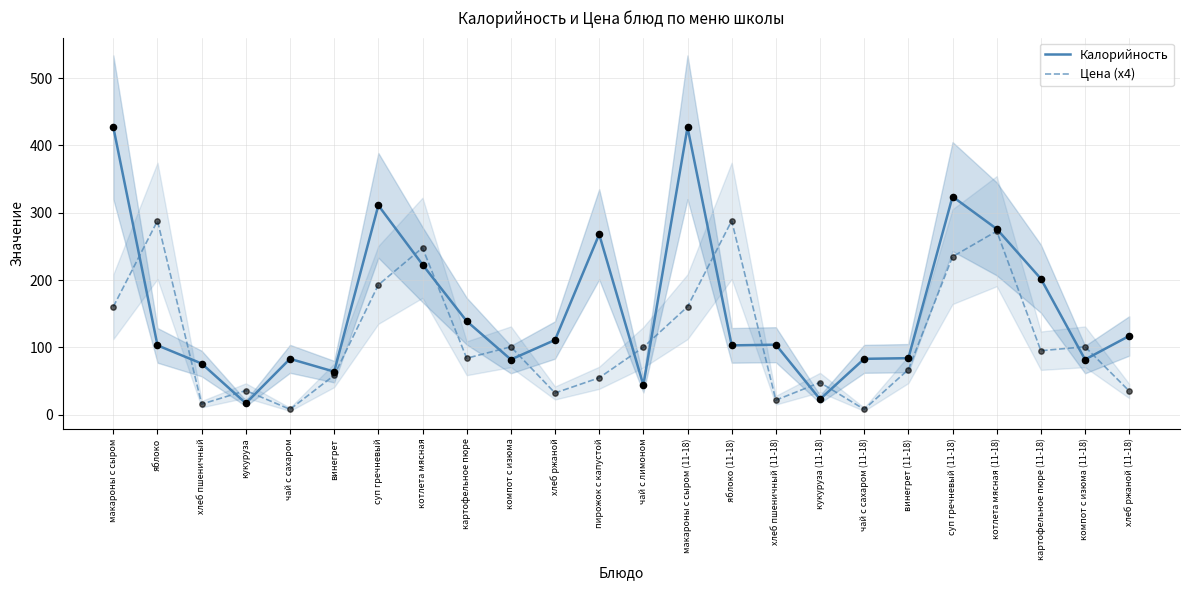

At how many categories does at least one series exceed 384?

2